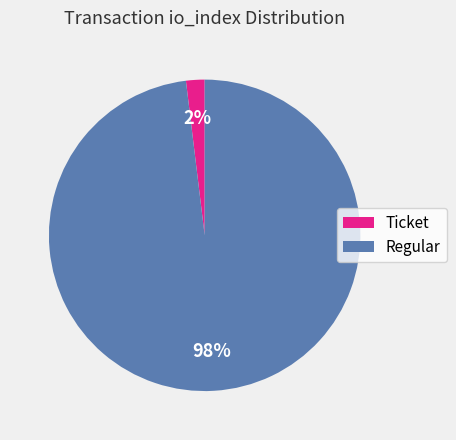

To the nearest percent, what is the average slice percentage?

50%